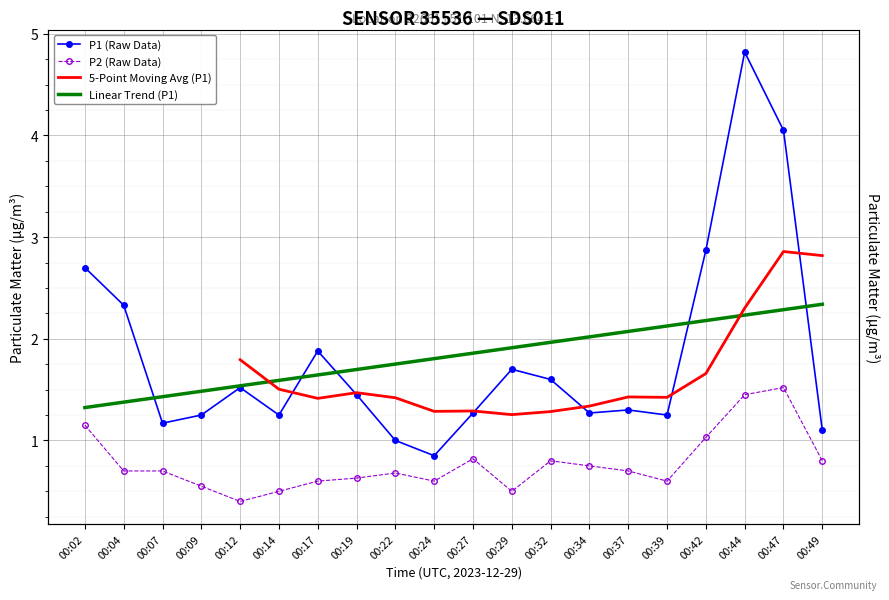

What is the minimum value for P2 (Raw Data)?

0.4